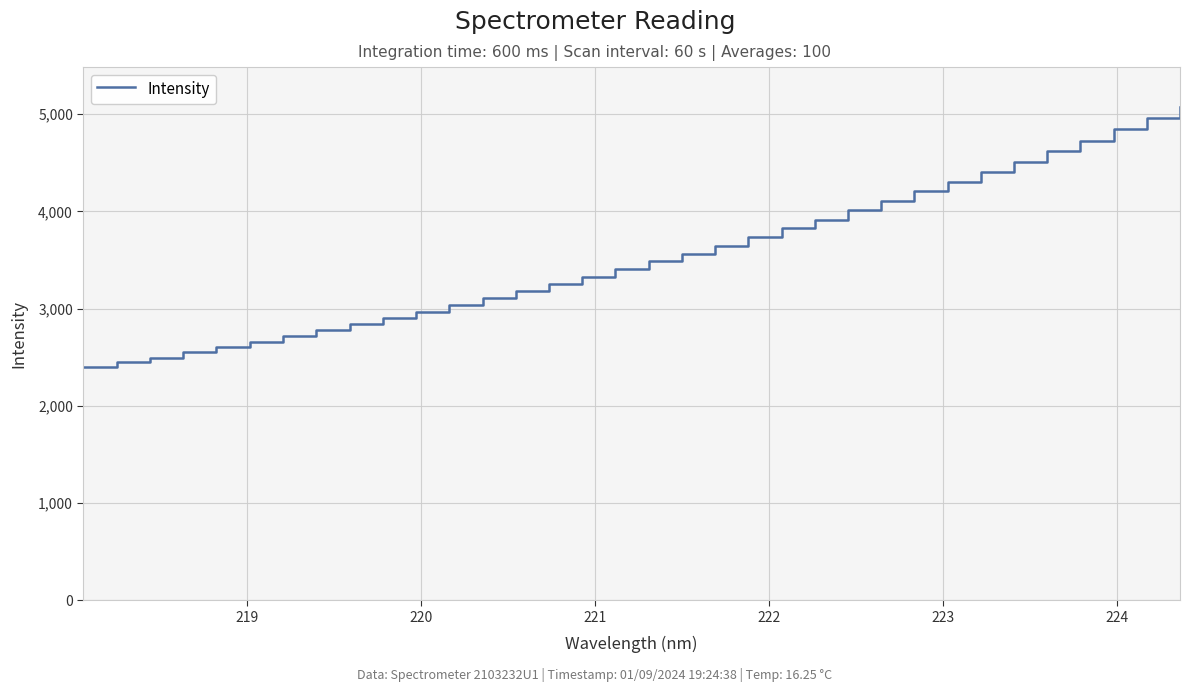

Count the number of categories in the chart.

34